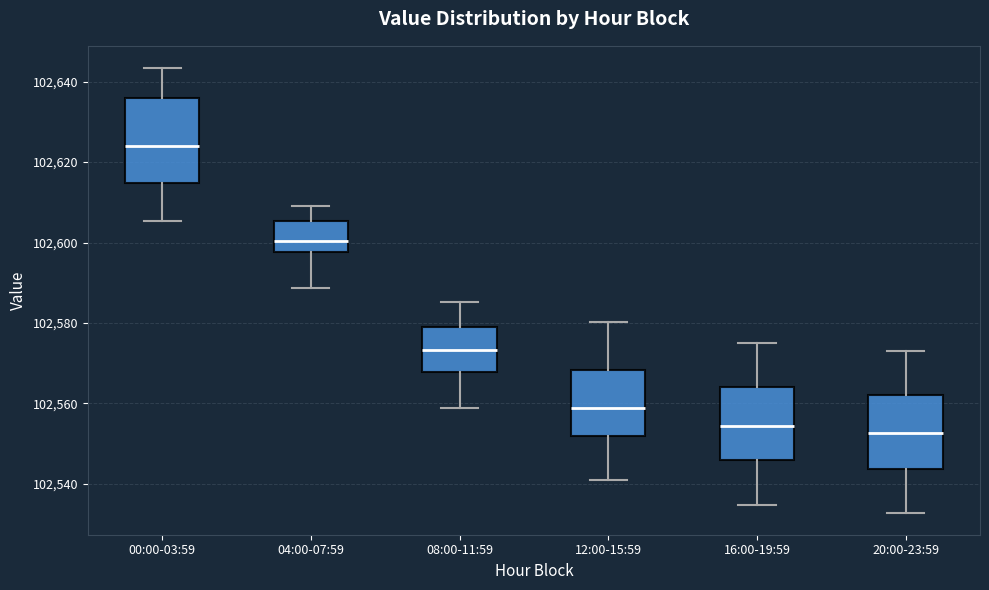

Where does the lower whisker of the box for 12:00-15:59 end on the y-axis? The values are not printed on the chart, so give them approximately, as read against the axis.

102540